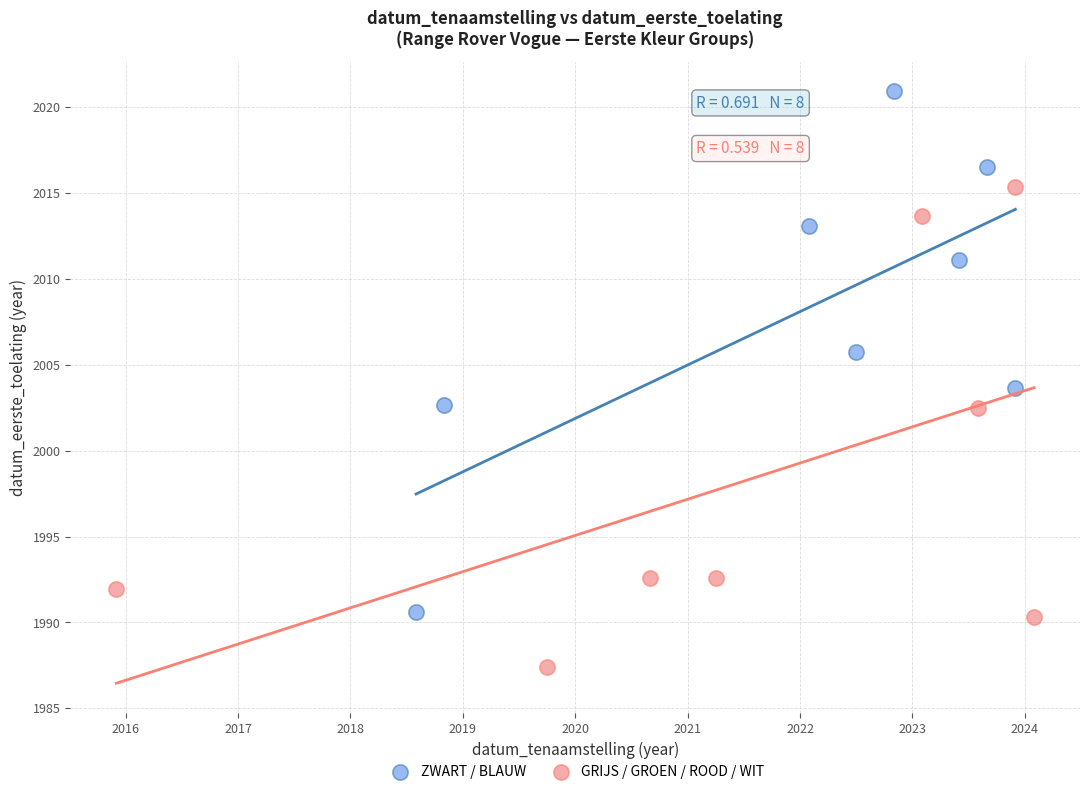

Which series has the largest Y range (max minus min)?

ZWART / BLAUW